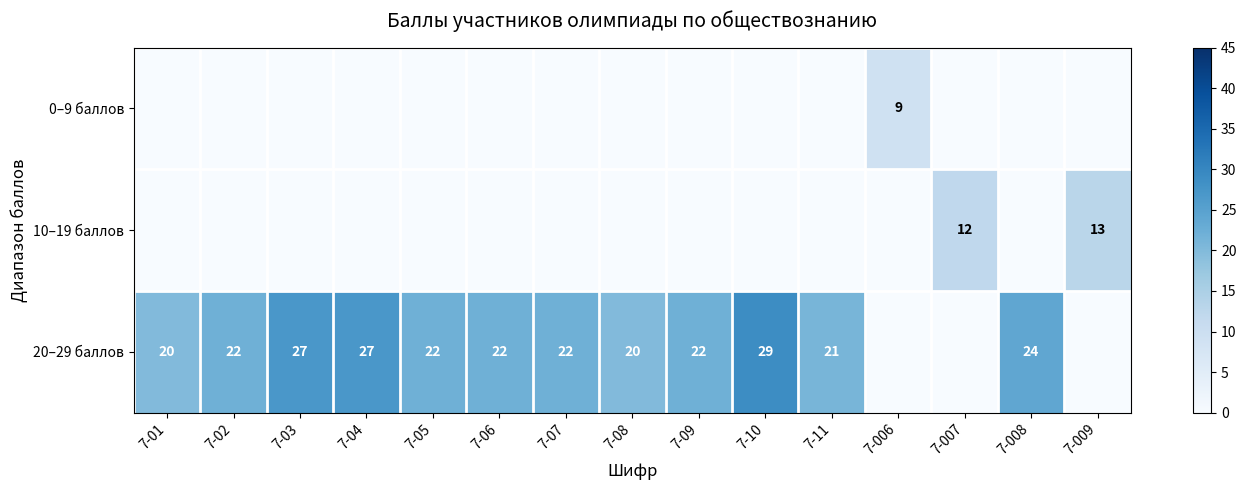

At which category is the sum across all series the highest?

7-10